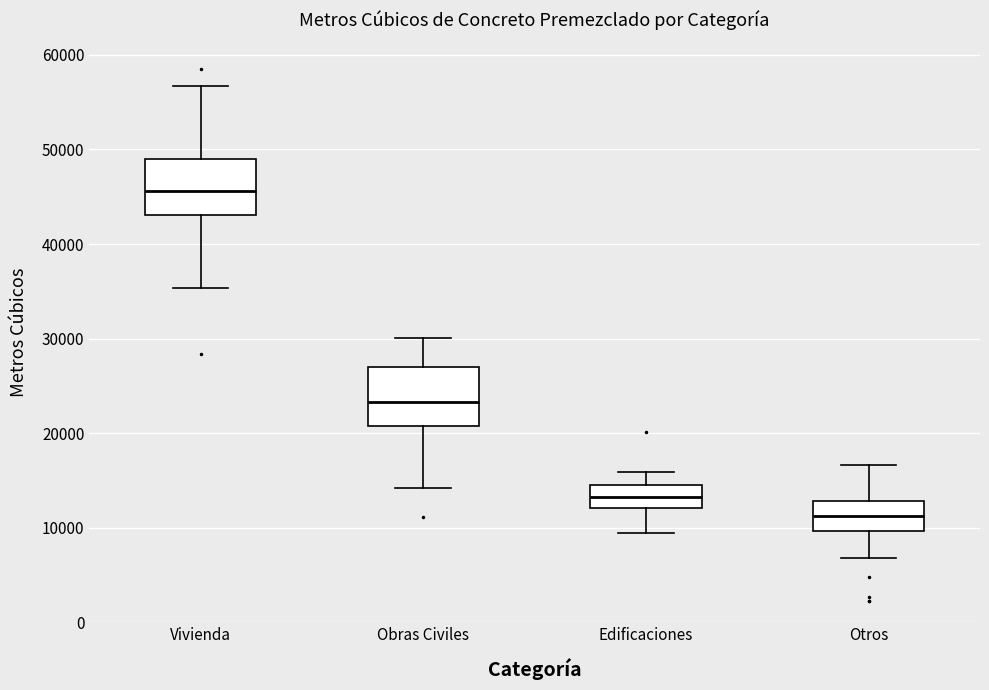

Where is the lower edge of the box for Obras Civiles on the y-axis? The values are not printed on the chart, so give them approximately, as read against the axis.

21000